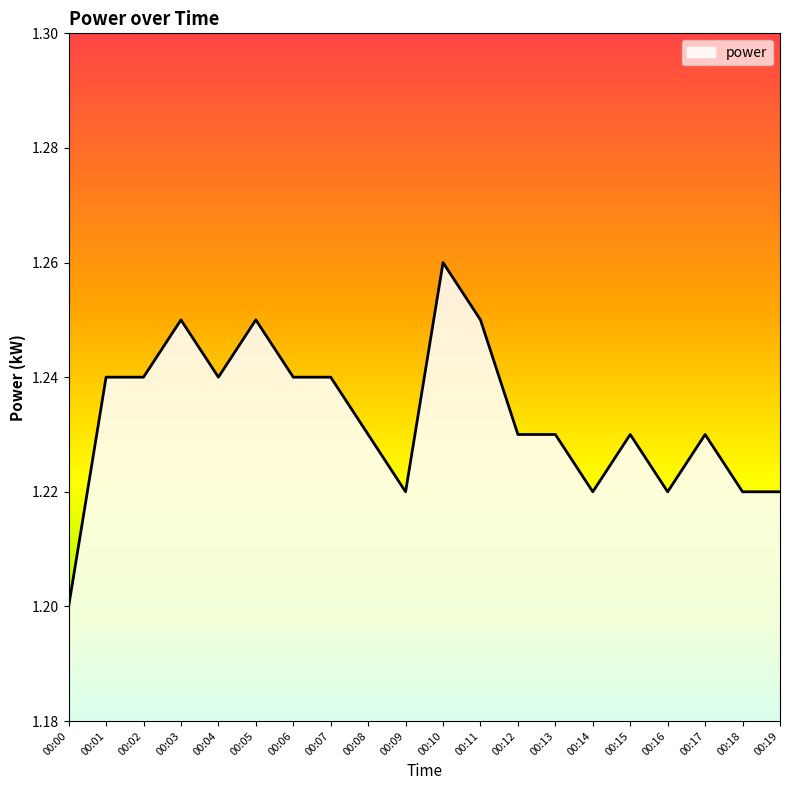

Does the chart have visible grid lines?

No